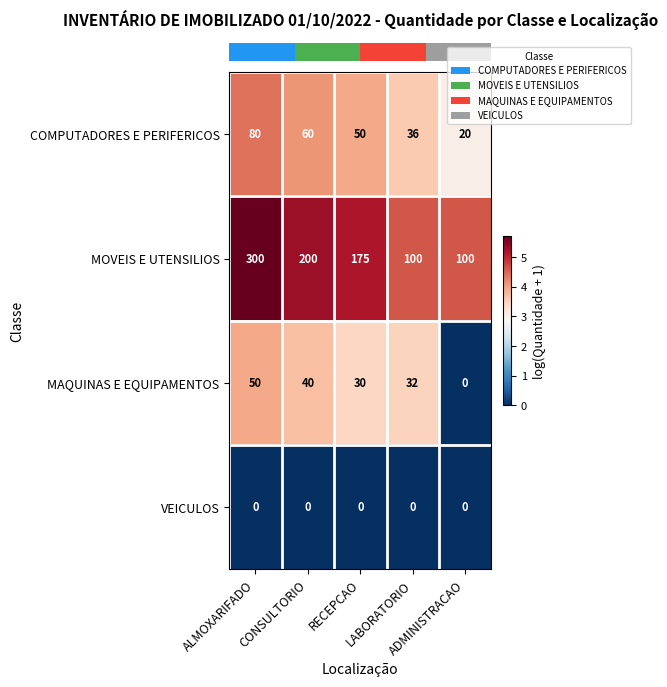

What is the sum of all COMPUTADORES E PERIFERICOS values?

246